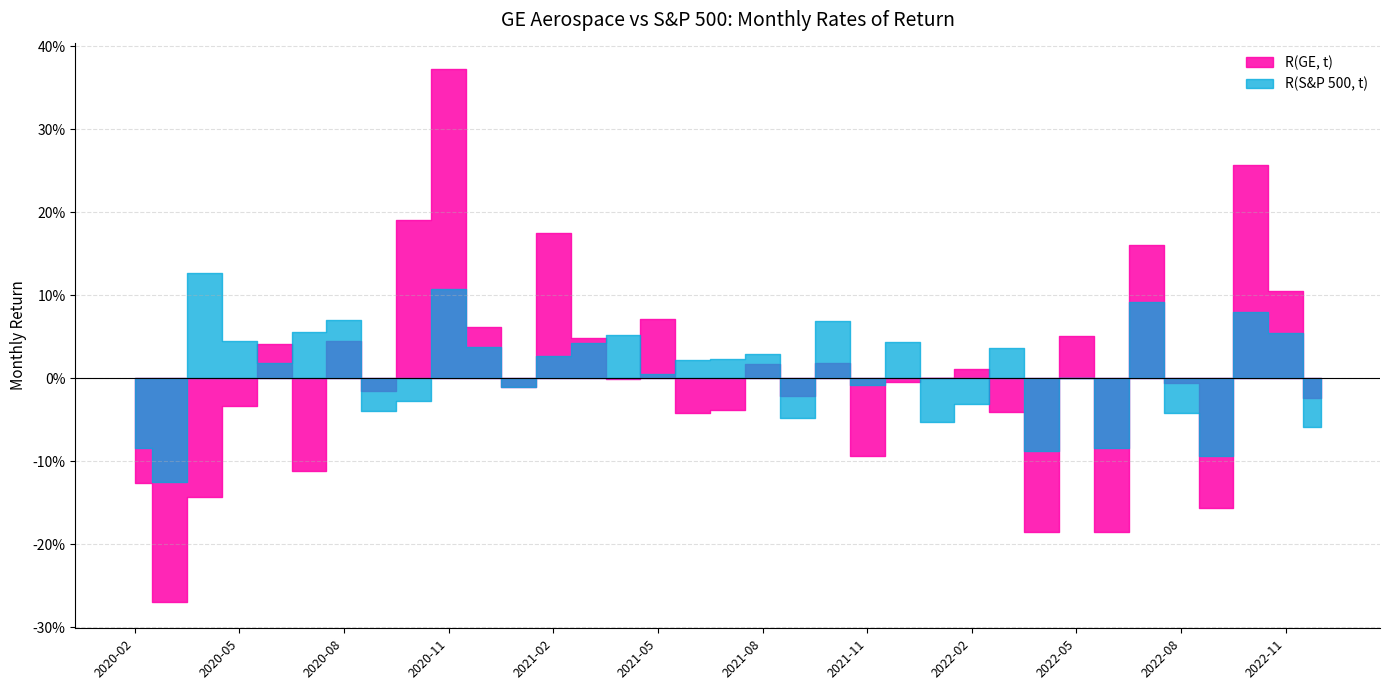

In R(S&P 500, t), how many points are lower than both neighbors (excluding endpoints)?

11